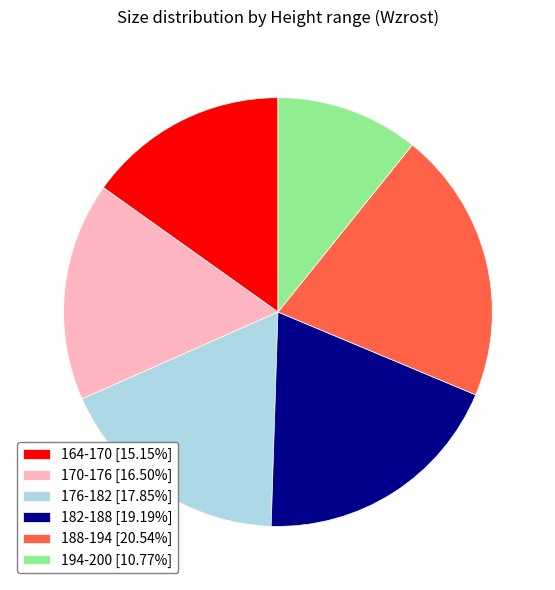

Approximately how many times larger is the value at 164-170 [15.15%] compared to 182-188 [19.19%]?

0.8